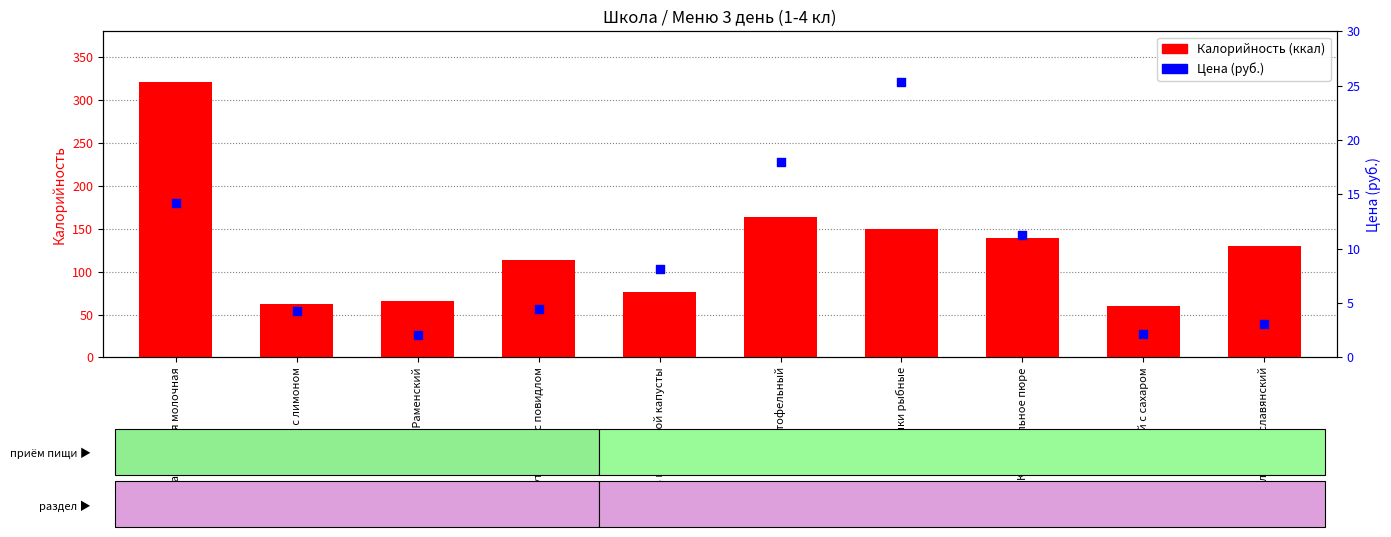

What is the total value across all series at Чай с сахаром?

62.2